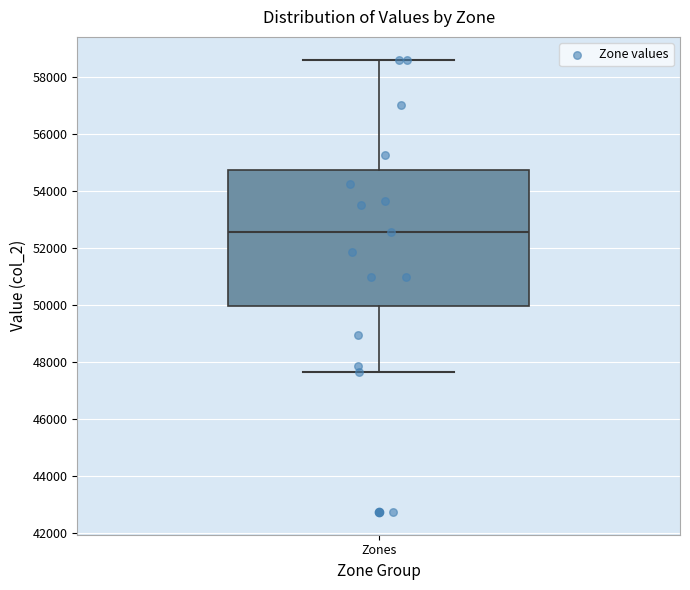

Transcribe this box plot: give where the median line is, the range the box spans, and where the two whiskers end, as read against the y-axis. The values are not printed on the chart, so give them approximately, as read against the axis.

median 52600, box 50000 to 54800, whiskers 47600 to 58600